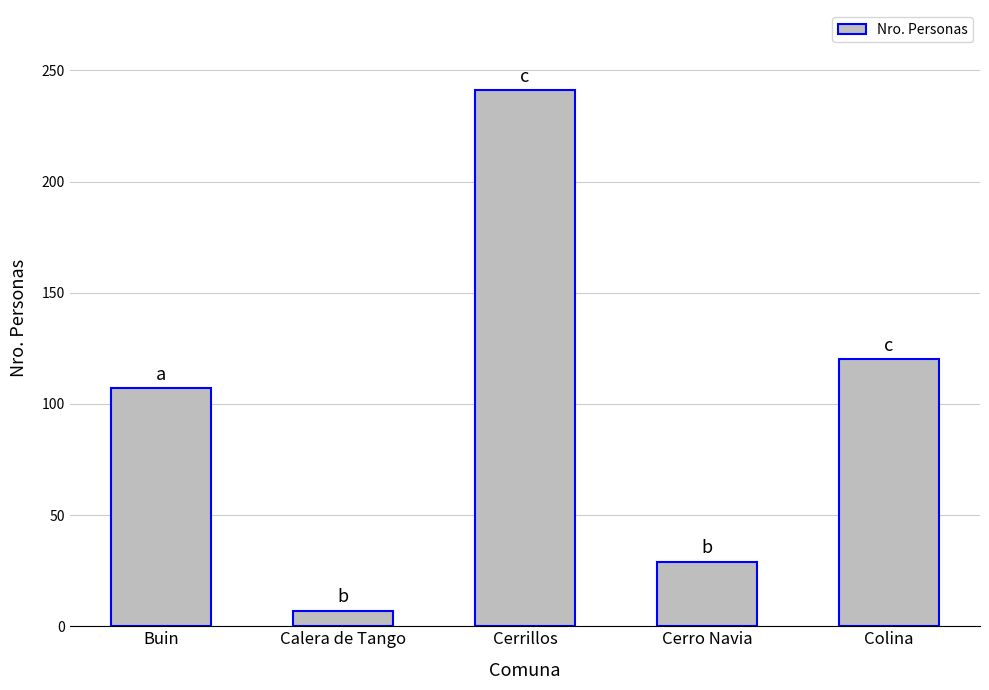

What is the smallest value displayed?

7